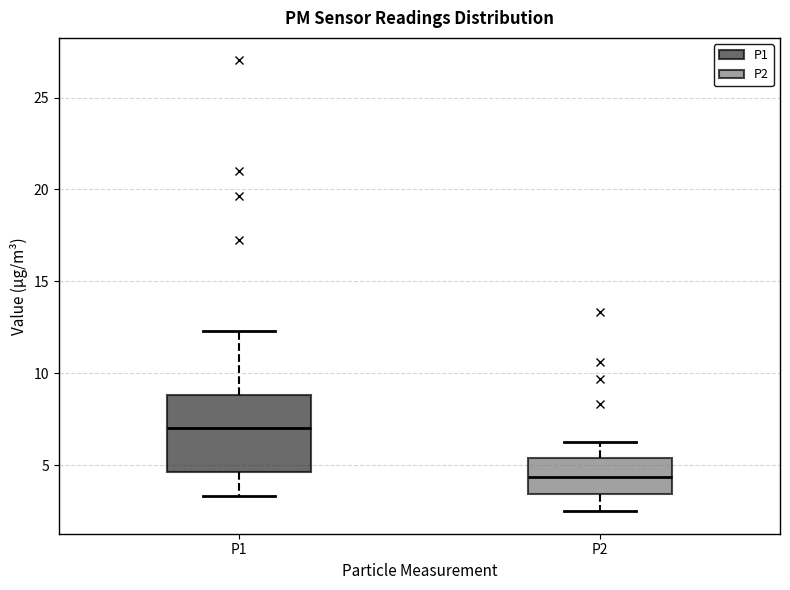

Which box has the lowest median line?

P2